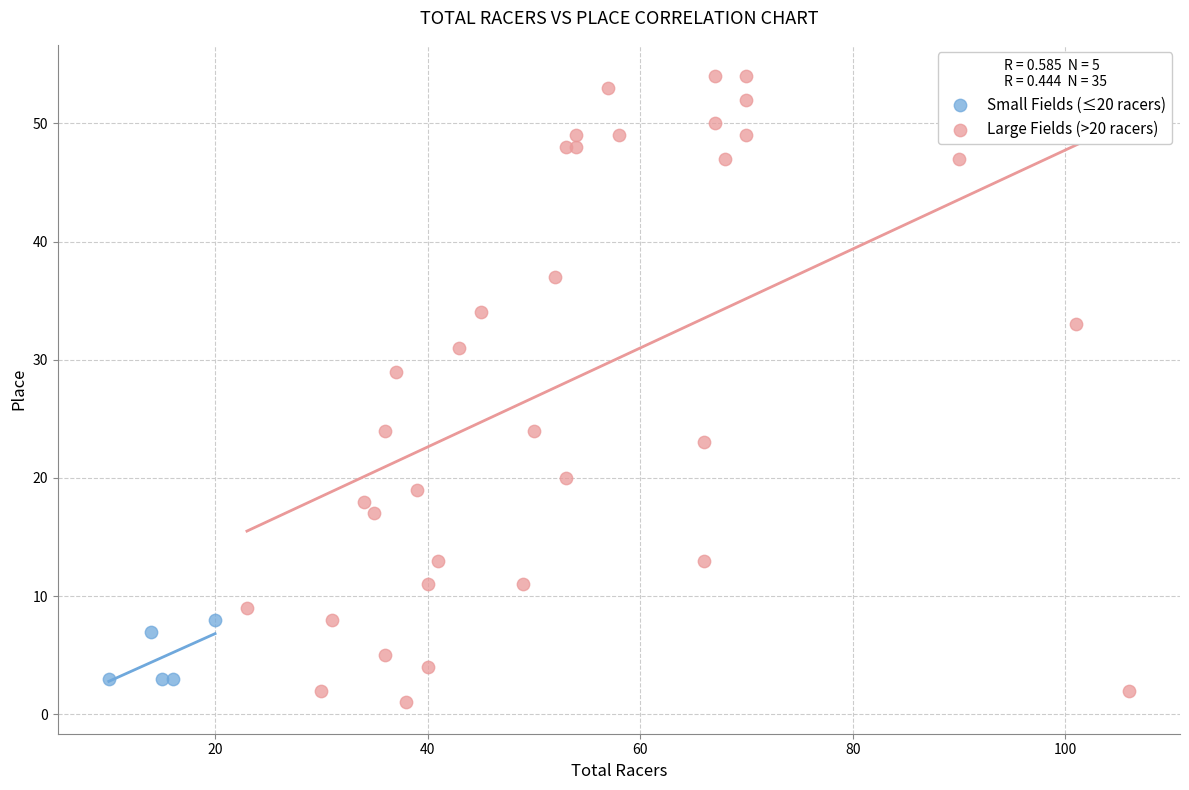

Which series has the widest spread of Y values?

Large Fields (>20 racers)